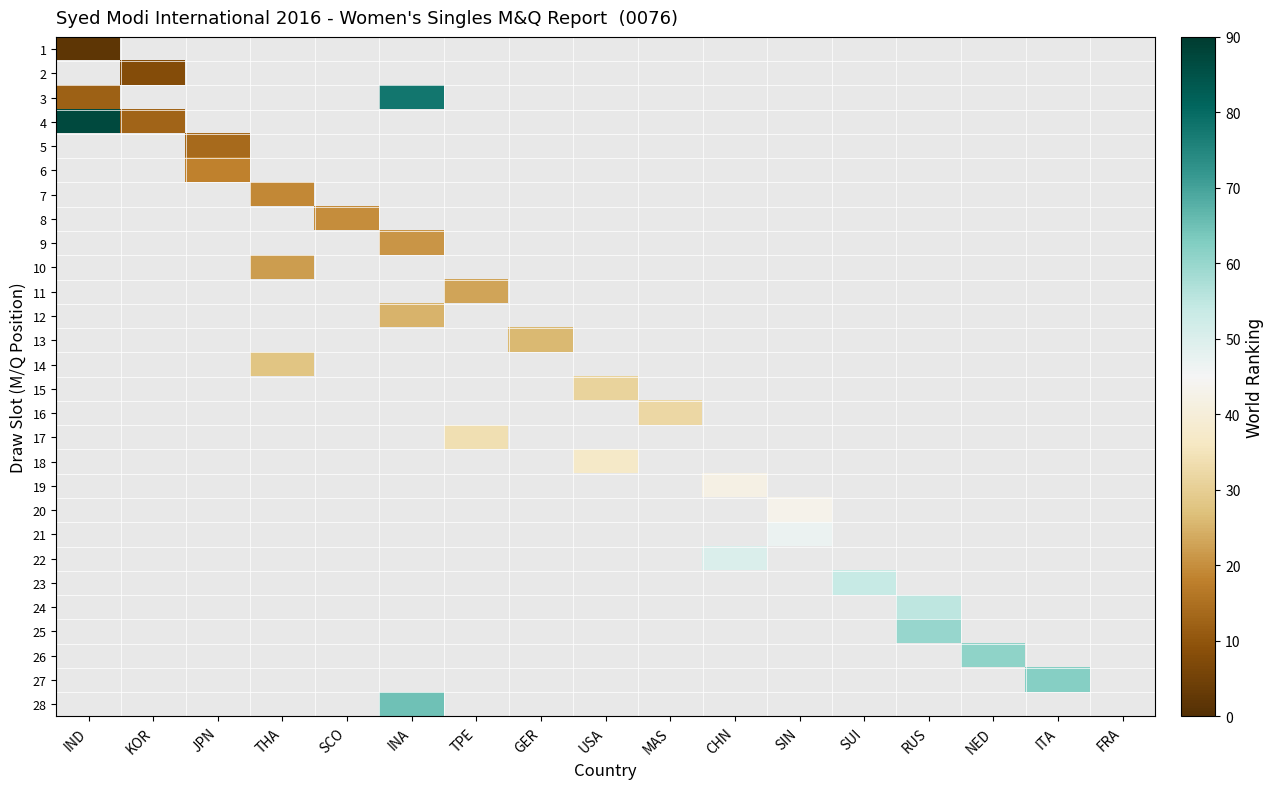

At which category does the chart reach its minimum across all series?

IND